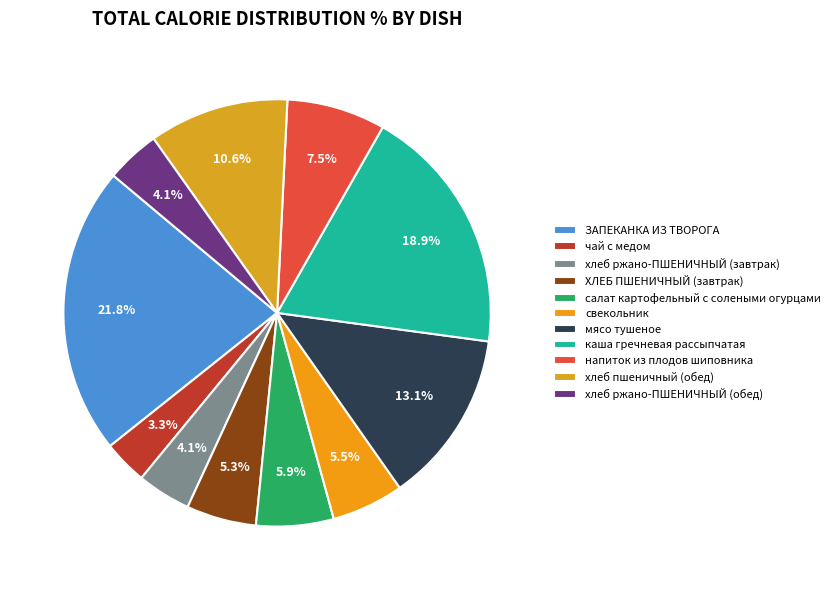

Combined, what portion of the pie is свекольник and напиток из плодов шиповника?

12.9%